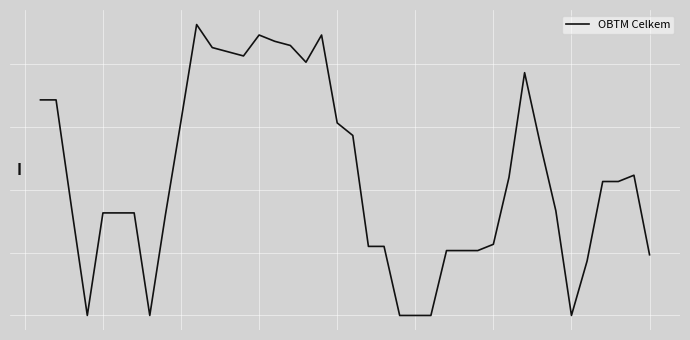

Is this an area chart (filled region under the line)?

No